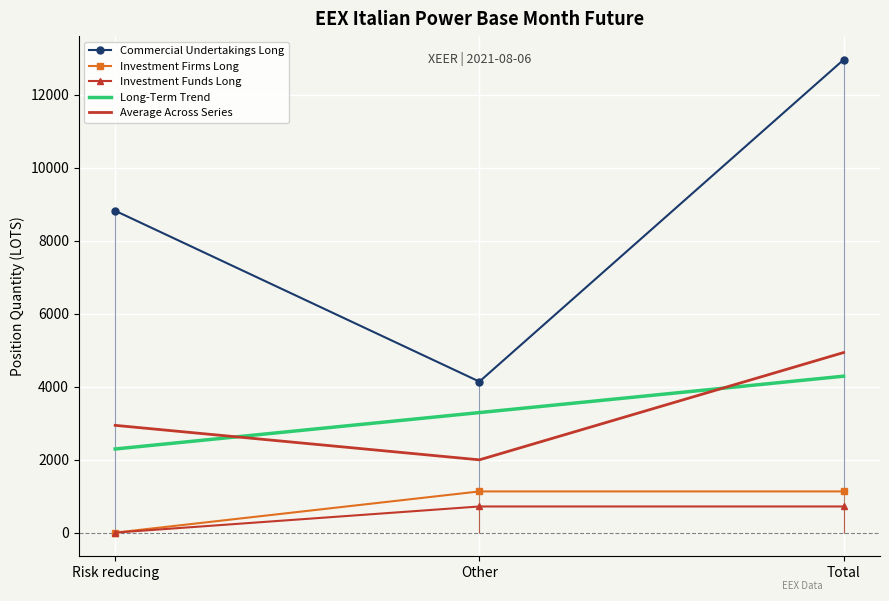

How many data points in Investment Funds Long are above 717?

2